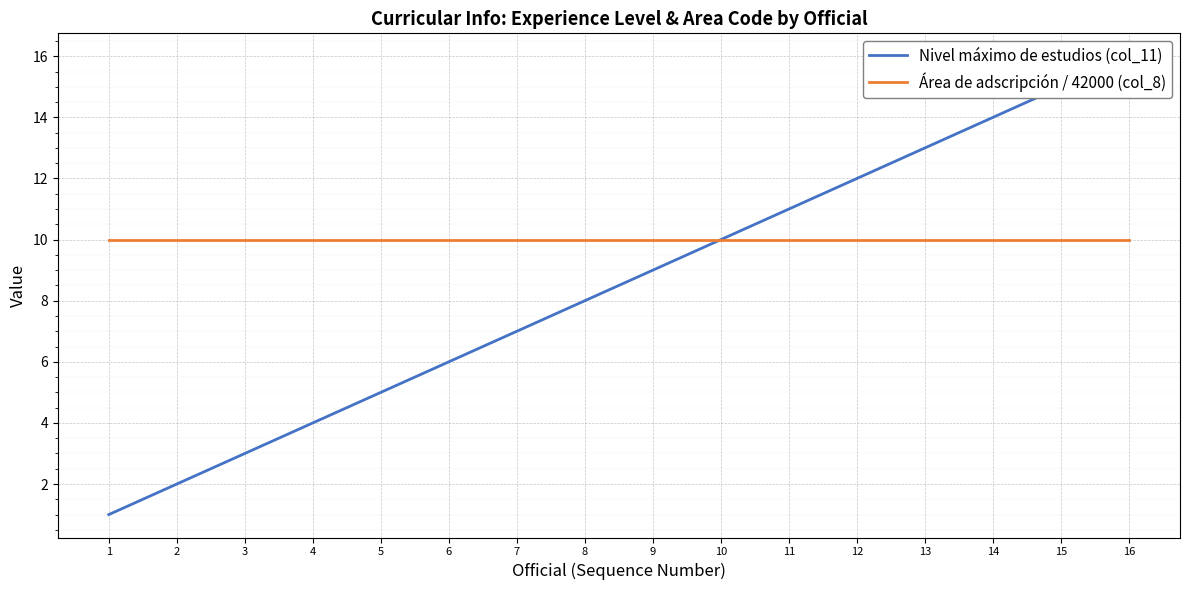

What is the minimum value for Área de adscripción / 42000 (col_8)?

10